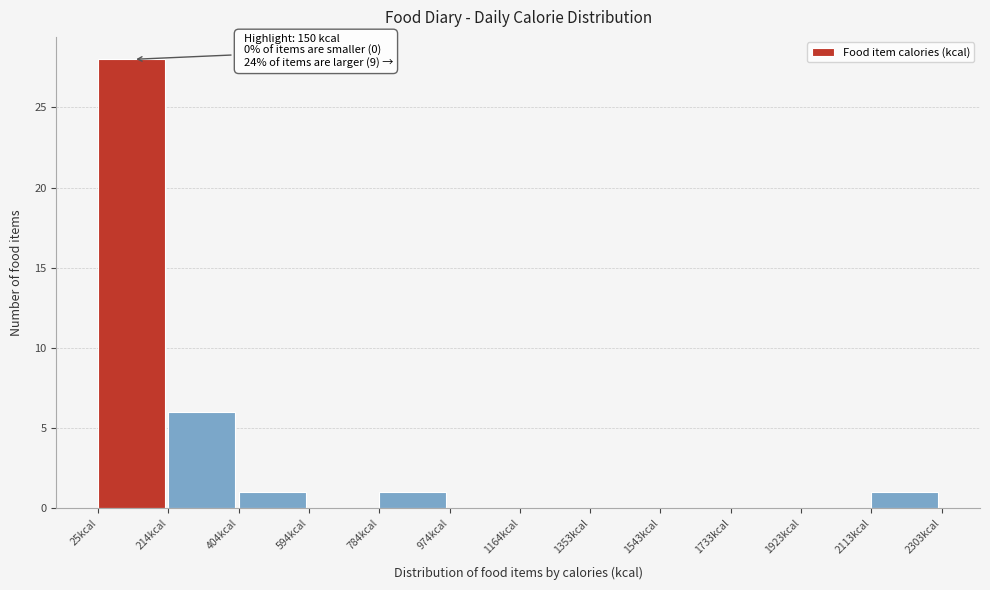

Which range on the x-axis has the tallest bar?

20 to 220